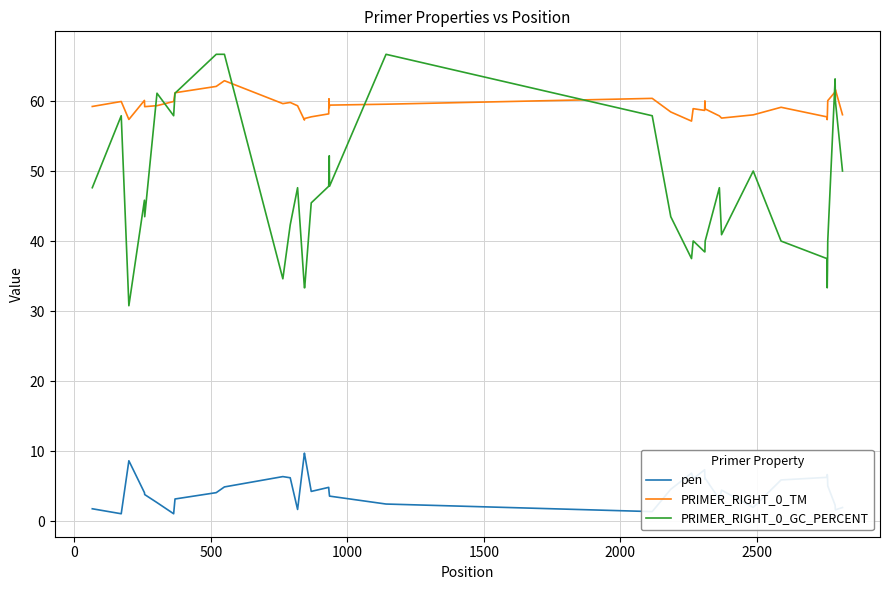

List the series in order of their peak value, highest first.

PRIMER_RIGHT_0_GC_PERCENT, PRIMER_RIGHT_0_TM, pen